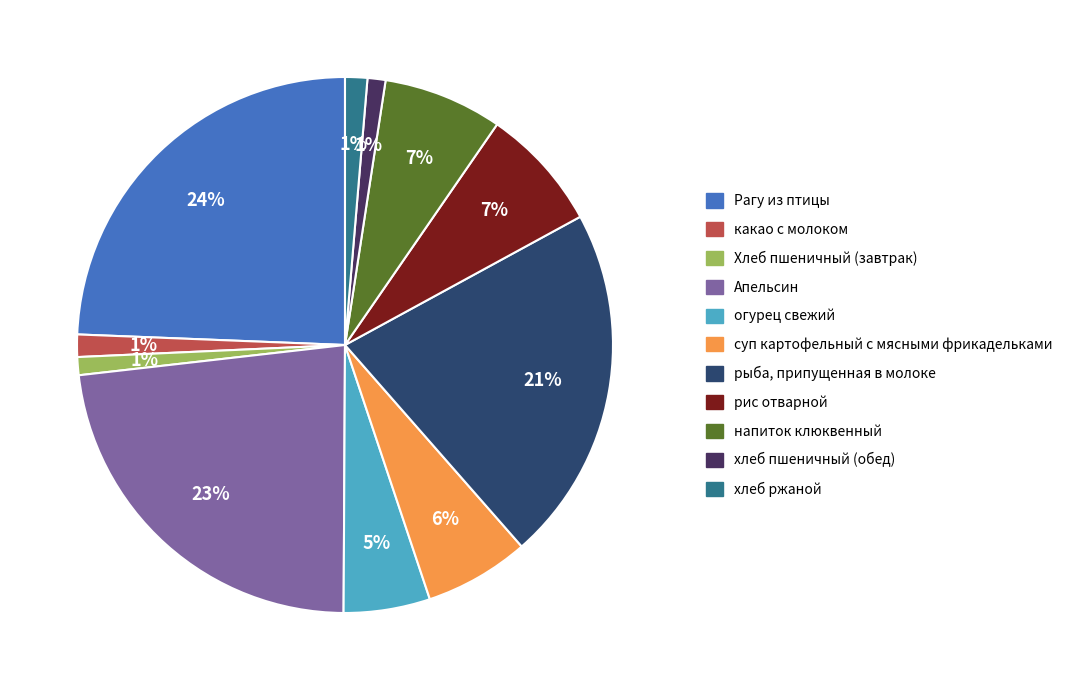

How many slices are in this pie chart?

11